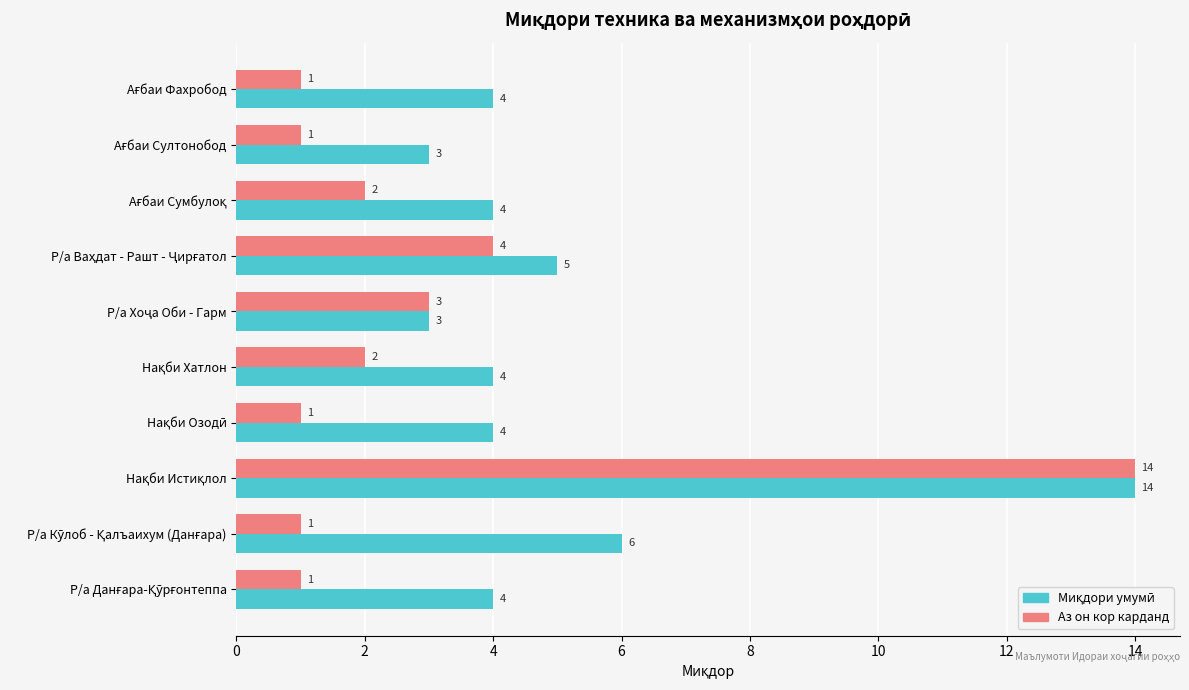

What is the sum of all Аз он кор карданд values?

30